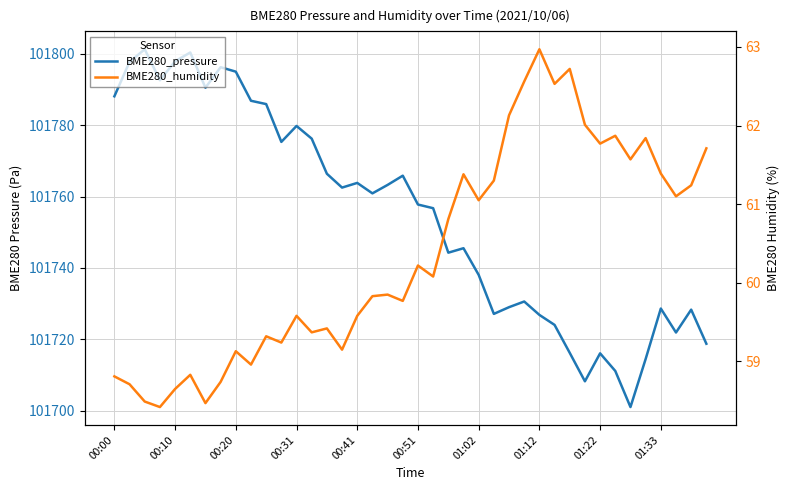

What is the highest value of the BME280_humidity series?

63.0